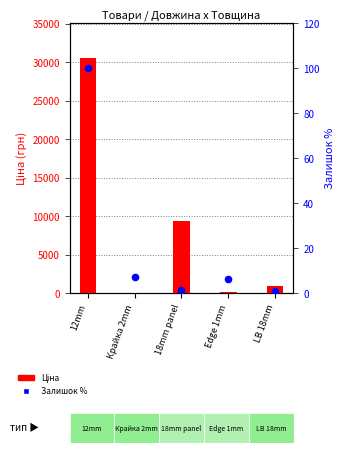

What are all the series names shown in the legend?

Ціна, Залишок (% від макс.)